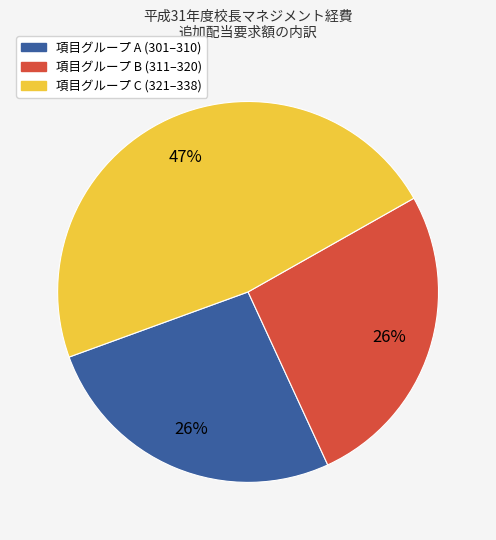

Is there any slice that represents more than half of the pie?

No